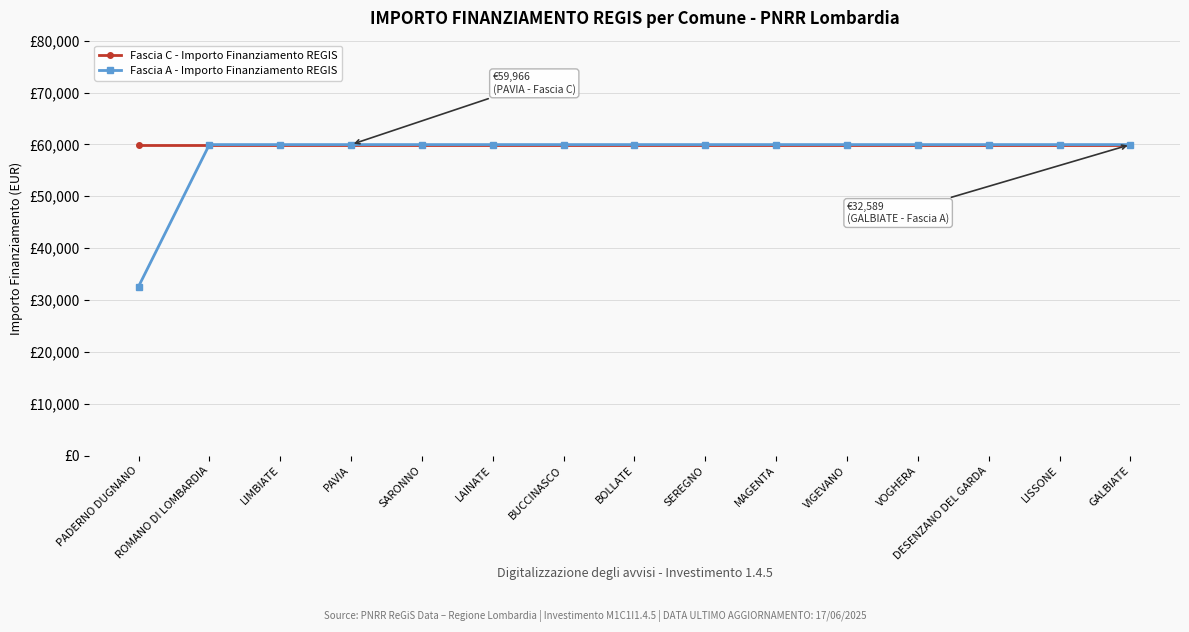

At which category is the sum across all series the highest?

ROMANO DI LOMBARDIA